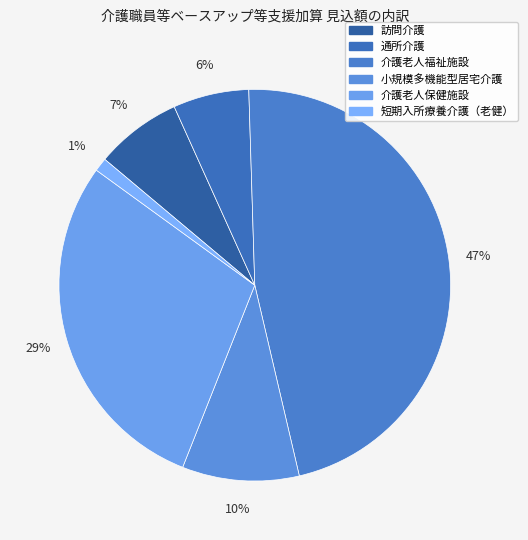

Combined, do 介護老人福祉施設 and 介護老人保健施設 account for over 50%?

Yes